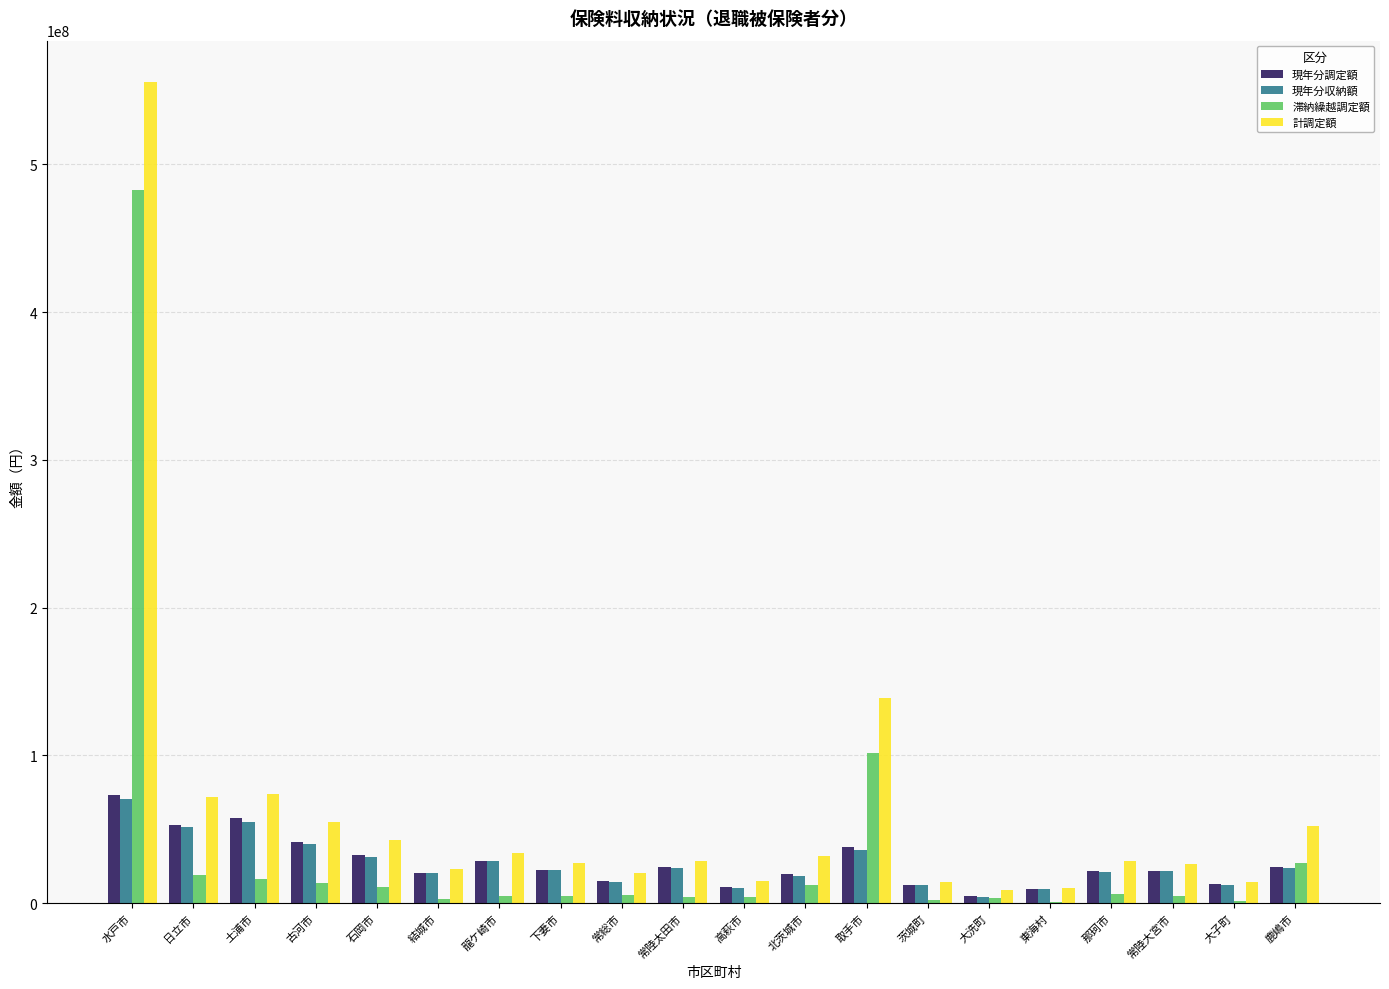

The value of 現年分収納額 at 常総市 is 14102235. True or false?

True